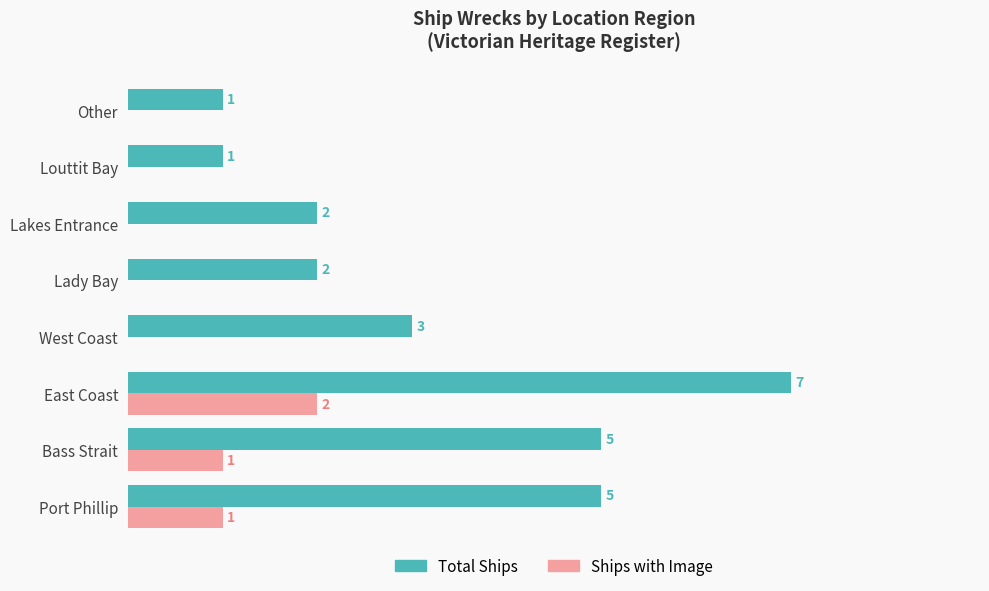

Which series changed the most between Port Phillip and Lakes Entrance?

Total Ships